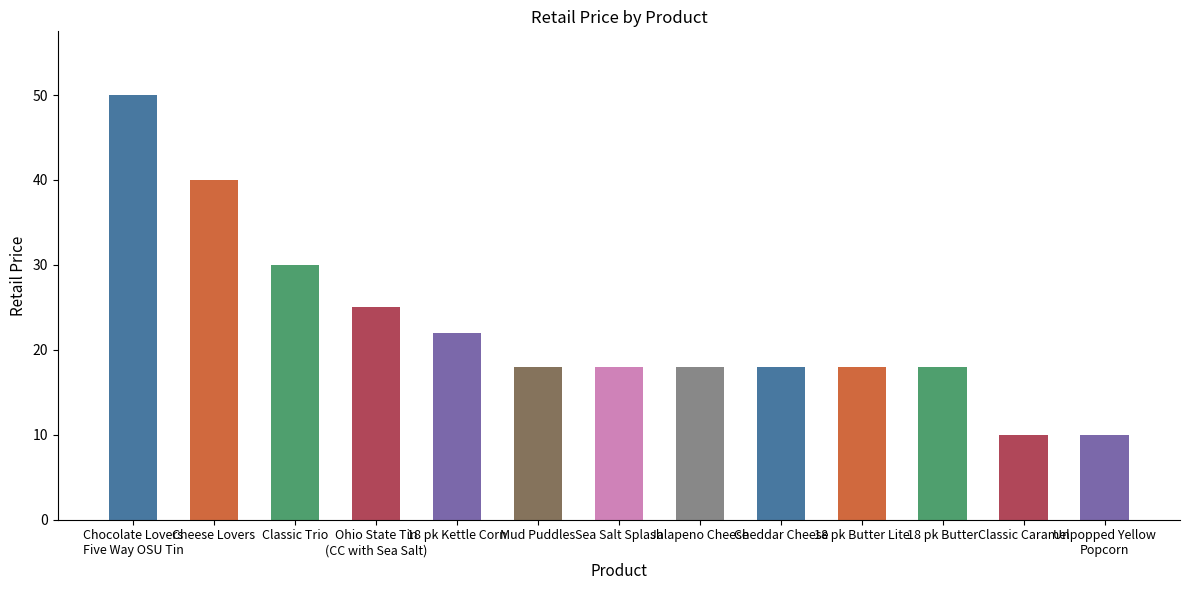

What is the maximum value shown in the chart?

50